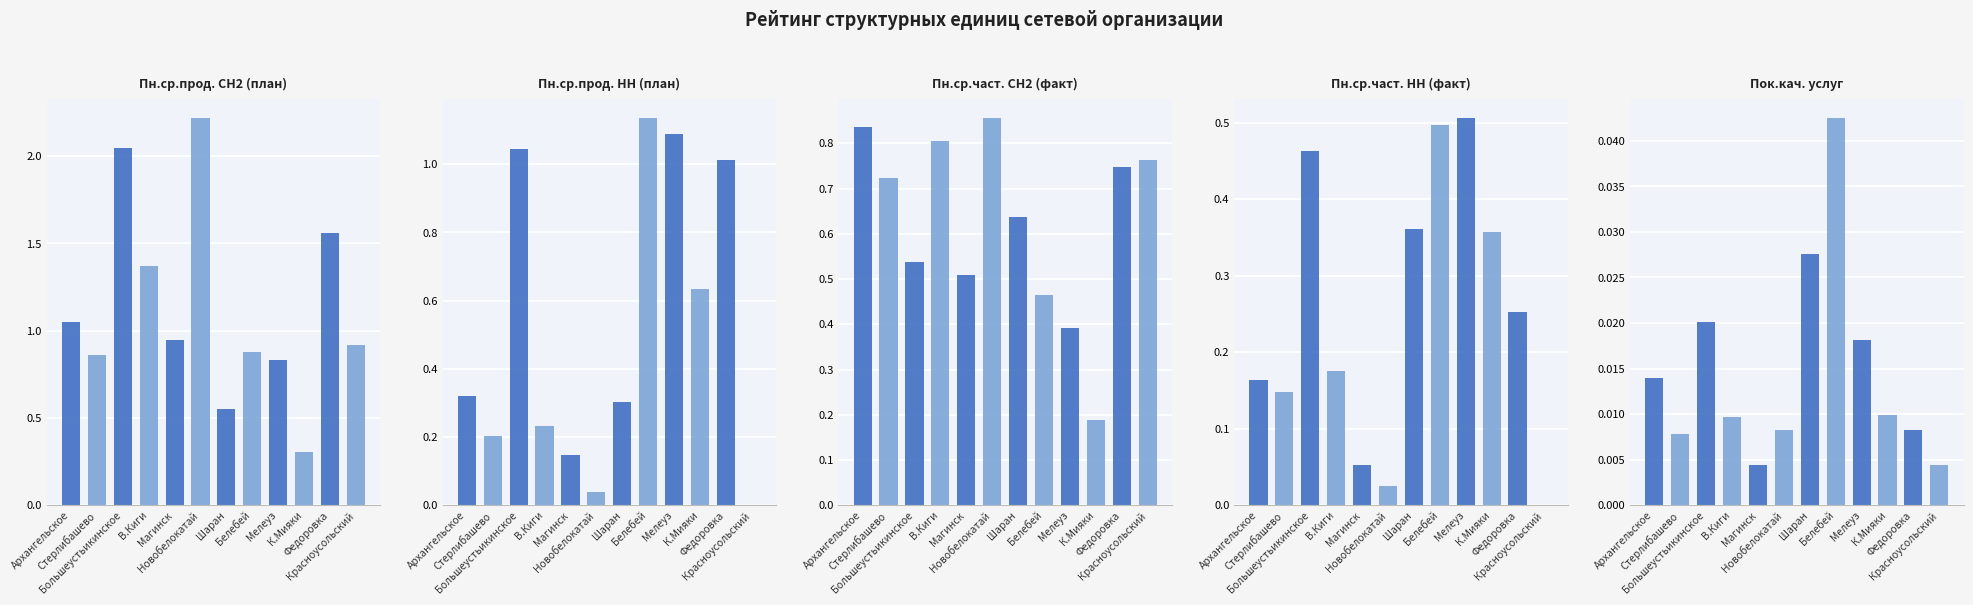

What is the label of the 8th bar from the left?

ОП г. Белебей